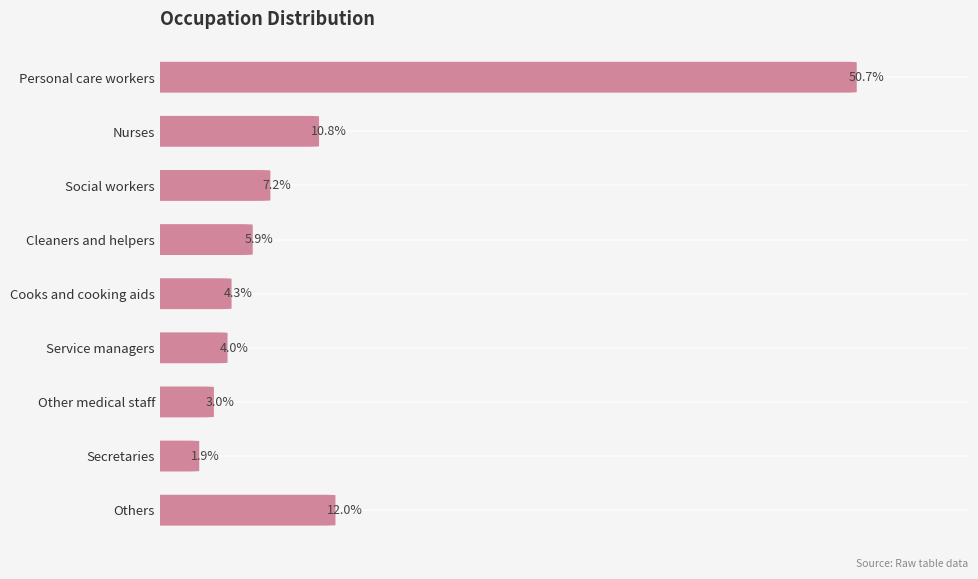

Does the chart contain any negative values?

No